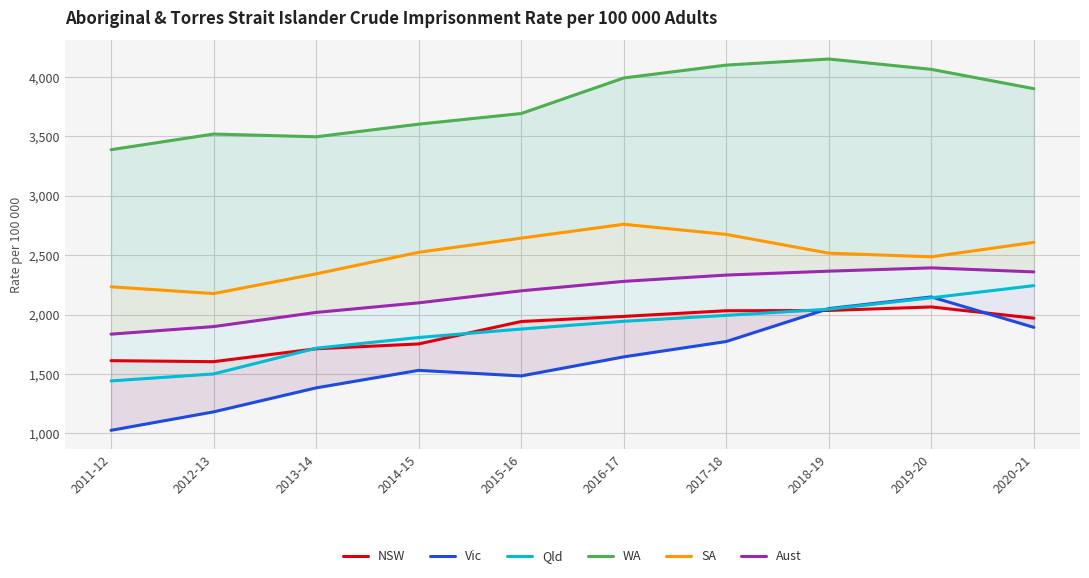

Rank the series by their maximum value, from lowest to highest.

NSW, Vic, Qld, Aust, SA, WA